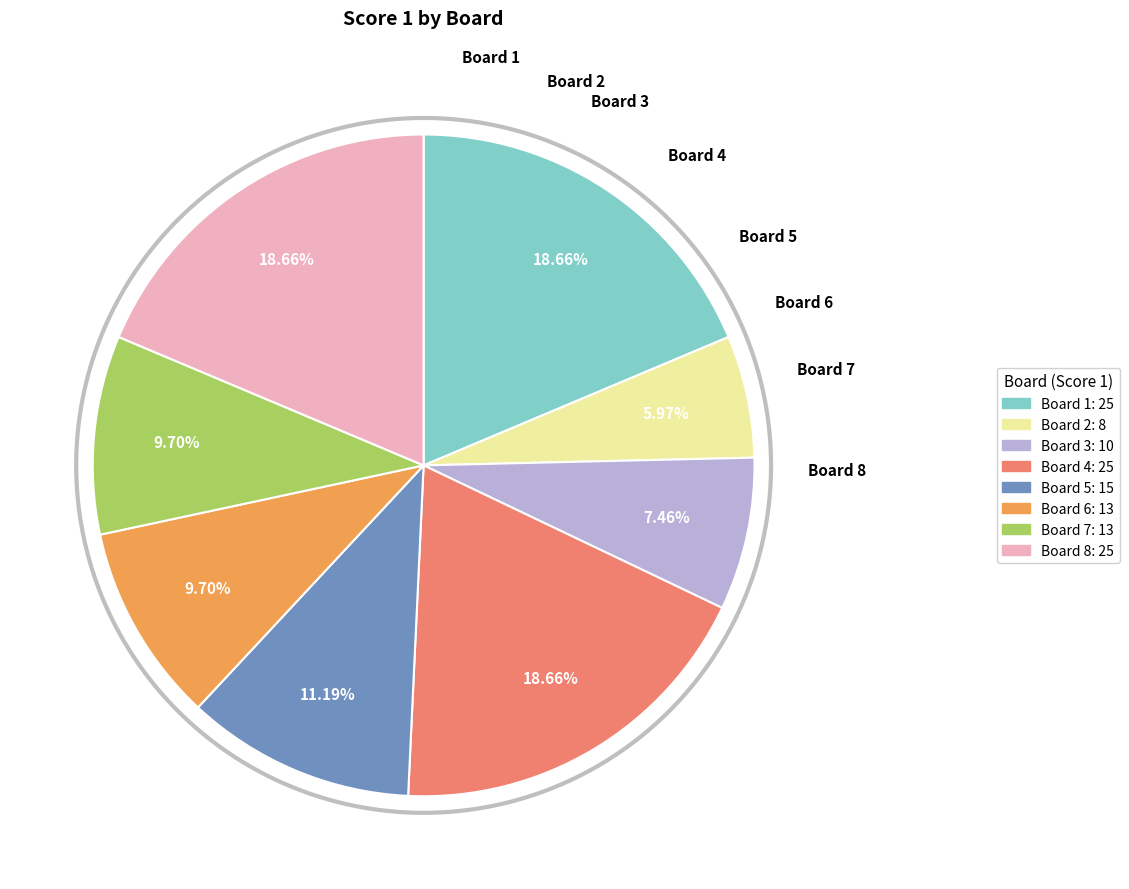

How much of the chart is everything except Board 8?

81.3%